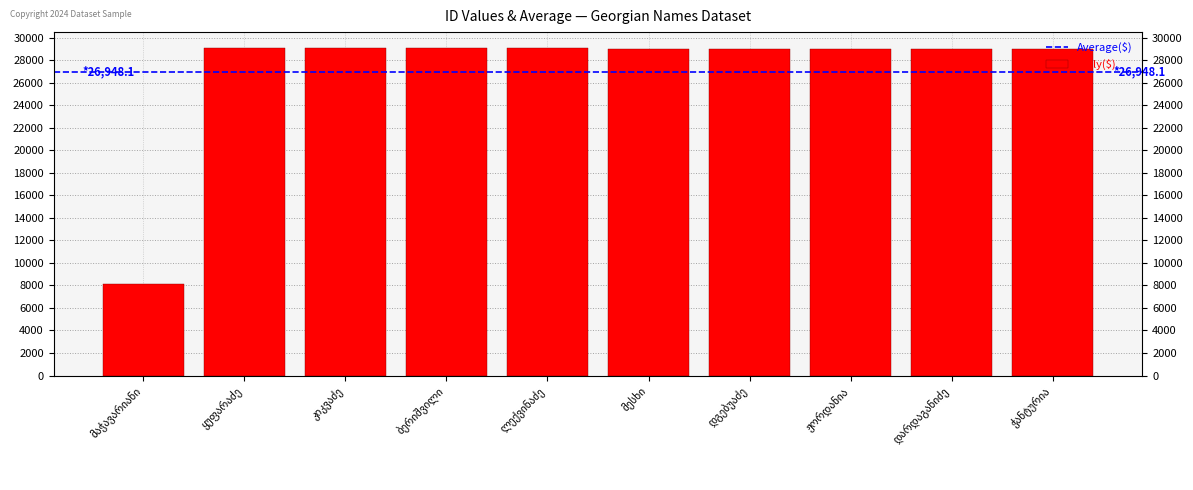

What is the label of the 8th bar from the left?

ჟორდანია